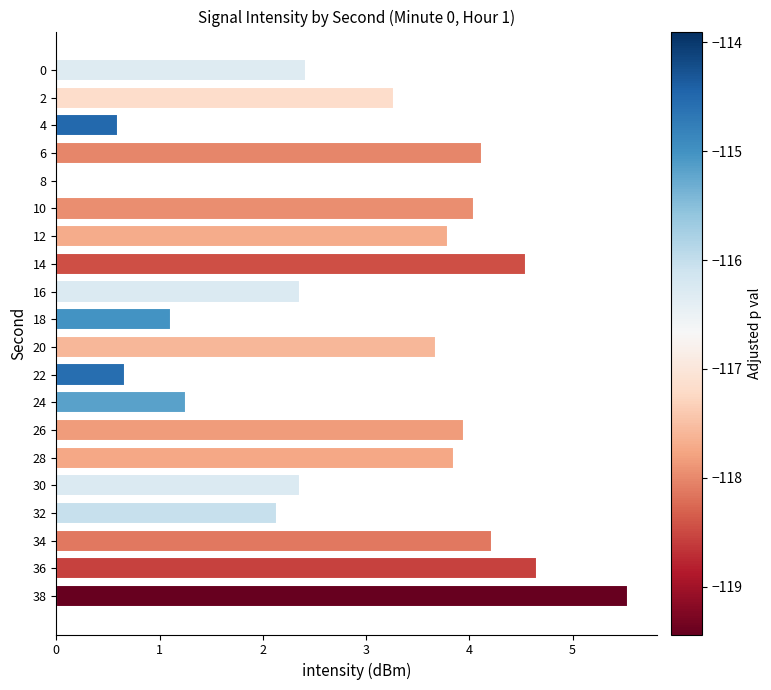

Which category has the highest value across all series?

38